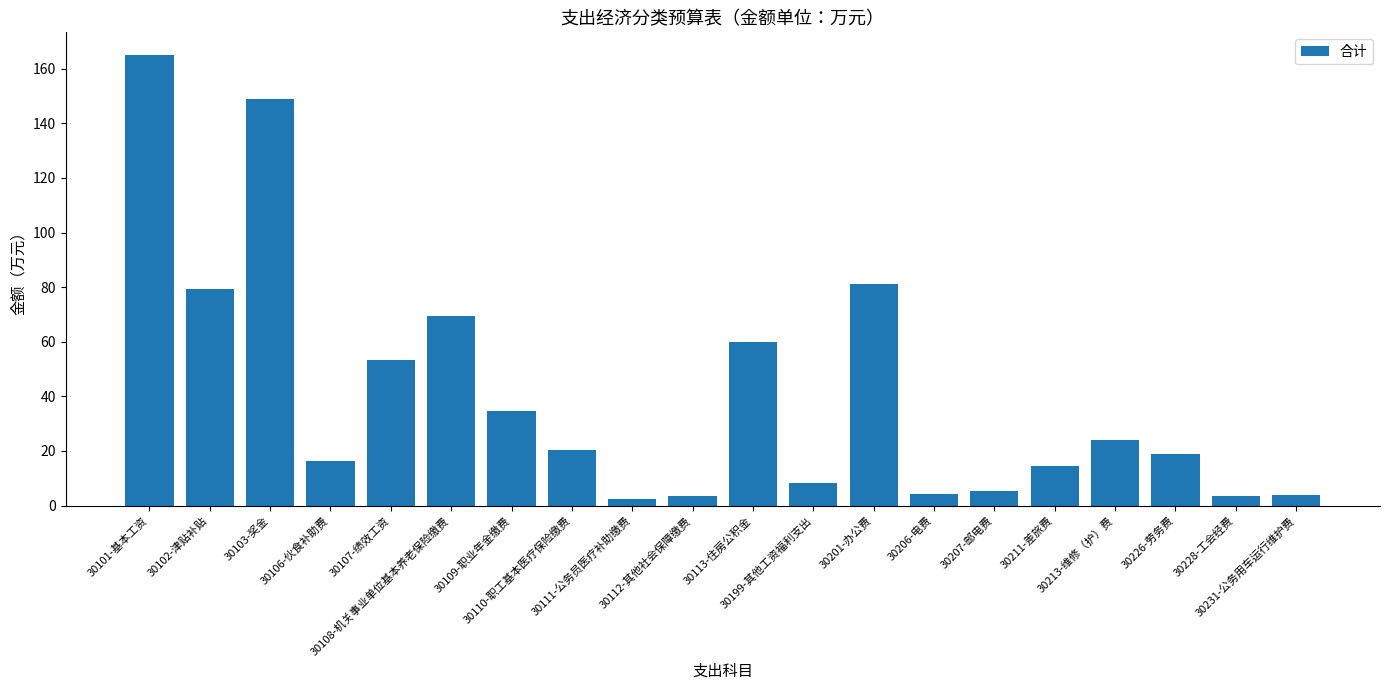

At which category does the chart reach its peak across all series?

30101-基本工资